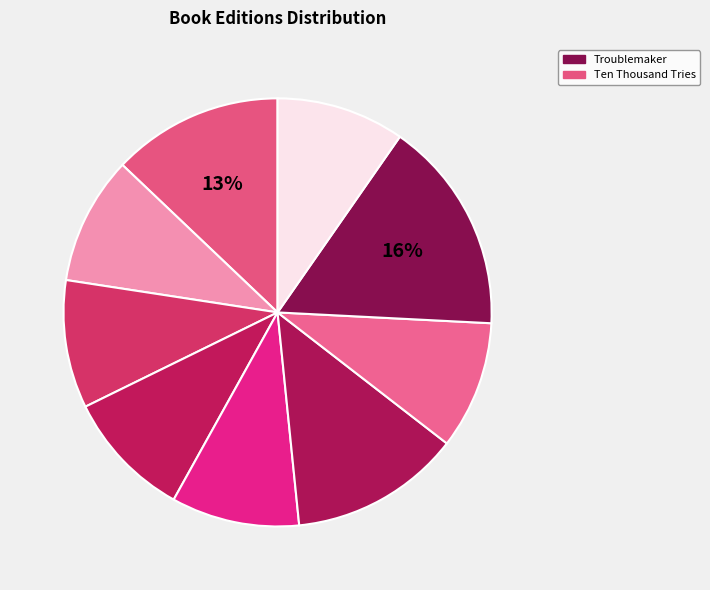

How many segments does this pie chart have?

9